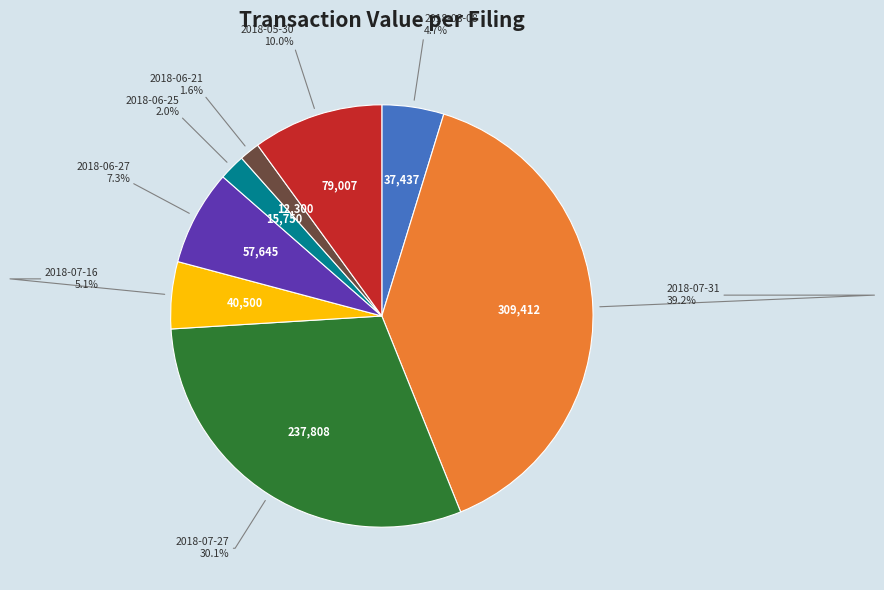

Does any single category account for the majority?

No